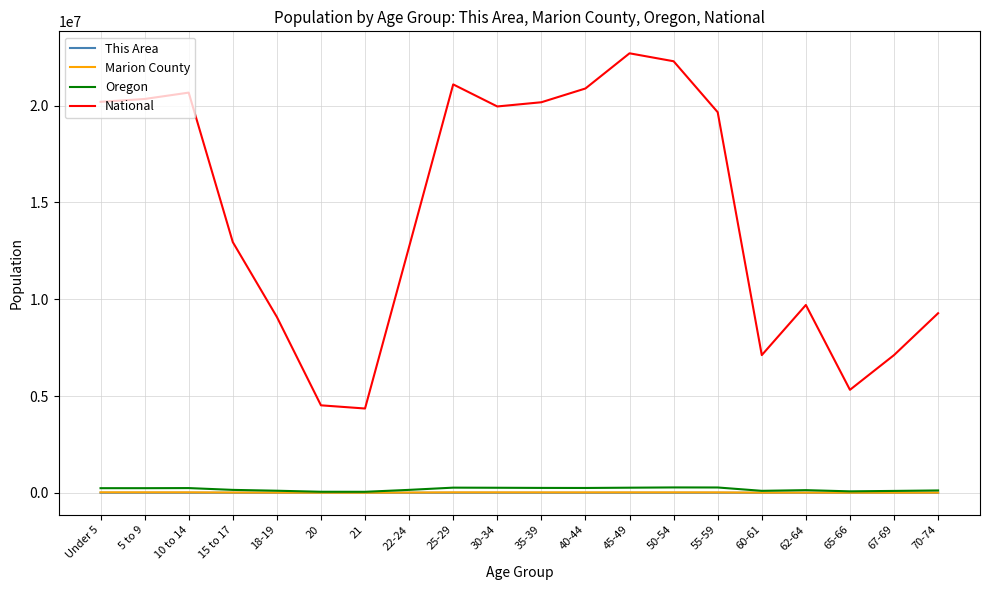

At which label does This Area first exceed 331?

Under 5